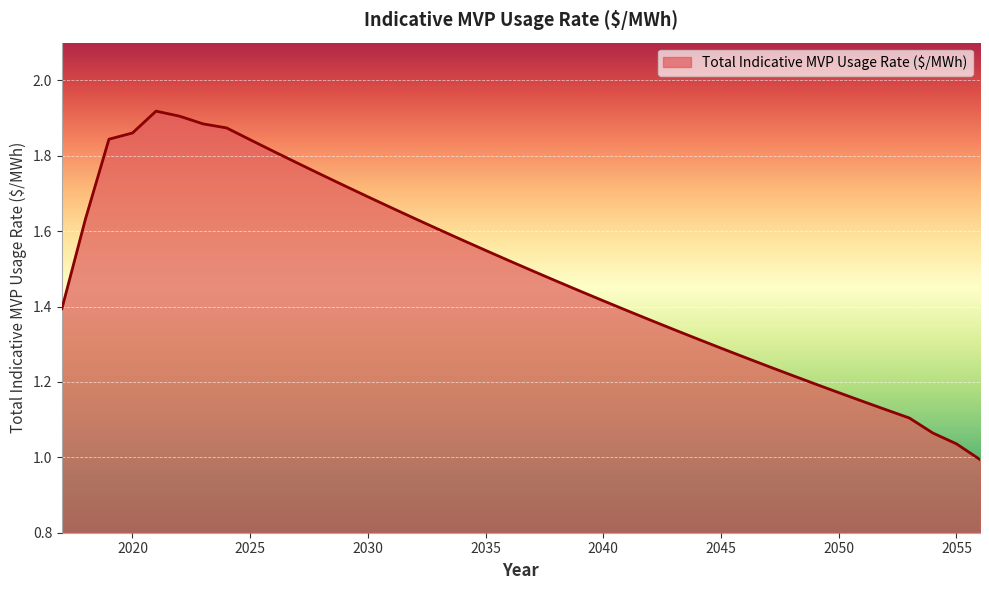

Reading left to right, transcribe all the data shown in this chart.

1.4	1.6	1.8	1.9	1.9	1.9	1.9	1.9	1.8	1.8	1.8	1.8	1.7	1.7	1.7	1.6	1.6	1.6	1.5	1.5	1.5	1.5	1.4	1.4	1.4	1.4	1.3	1.3	1.3	1.3	1.2	1.2	1.2	1.2	1.1	1.1	1.1	1.1	1.0	1.0